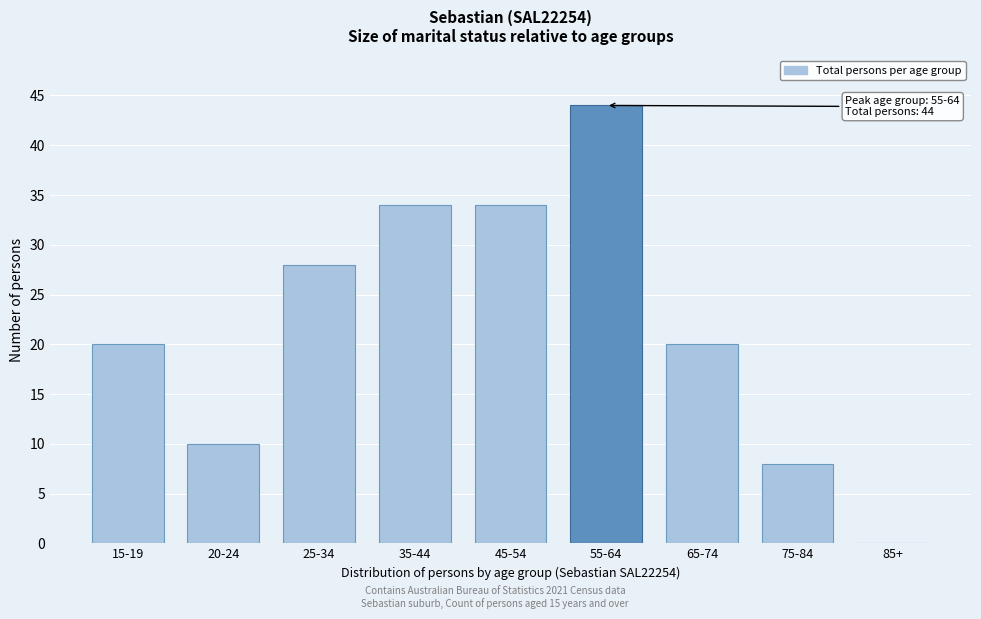

Reading right to left, list all the values displayed in this chart.

85+=0	75-84=8	65-74=20	55-64=44	45-54=34	35-44=34	25-34=28	20-24=10	15-19=20